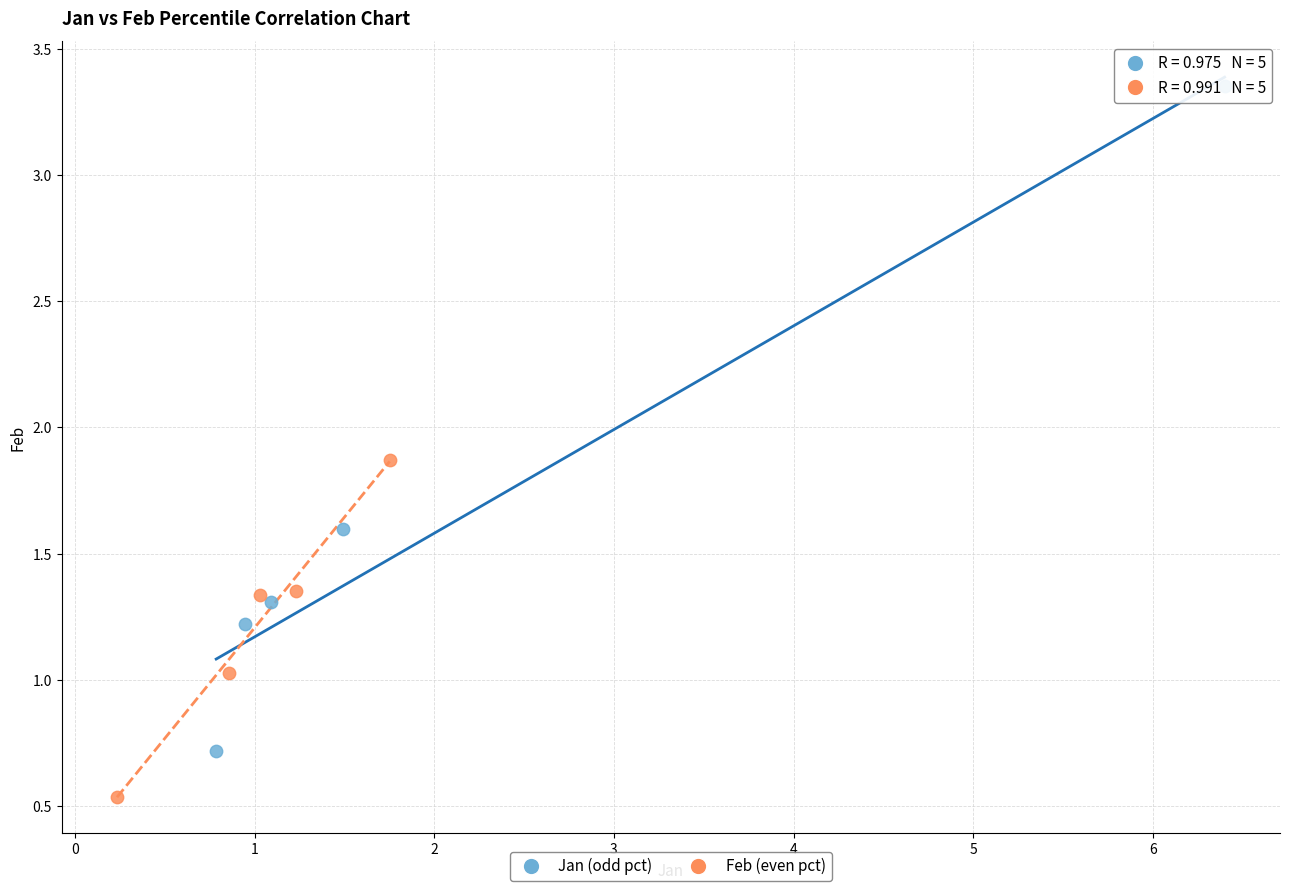

Which series reaches the minimum Y coordinate?

Feb (even pct)